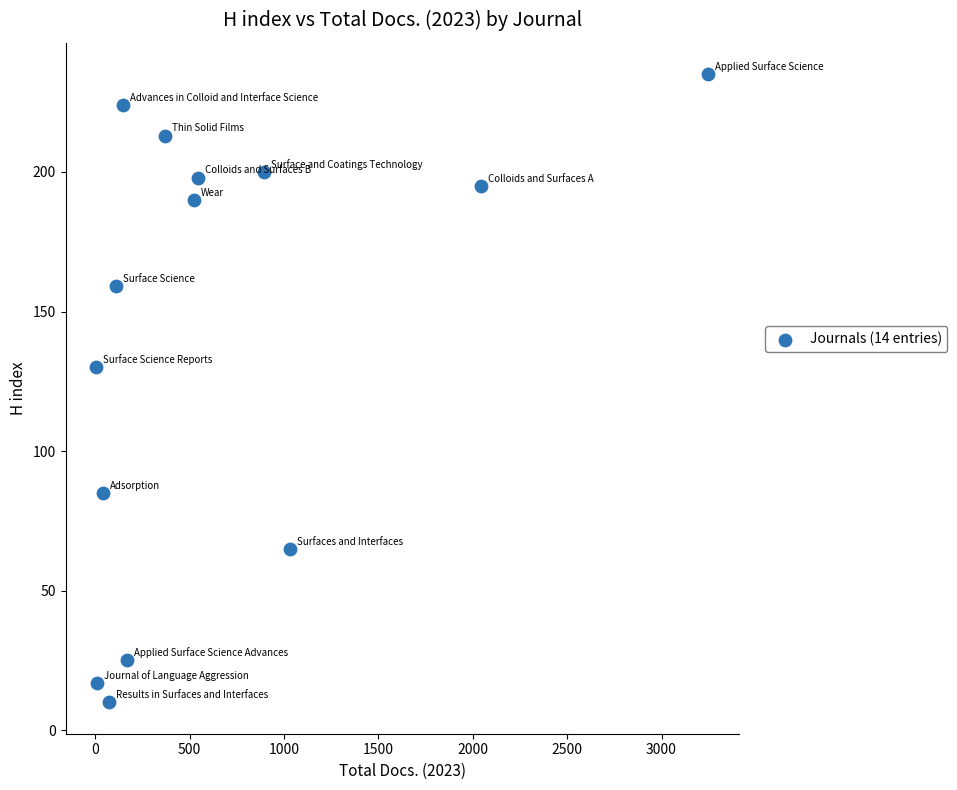

What is the range of X values (max minus min)?

3243